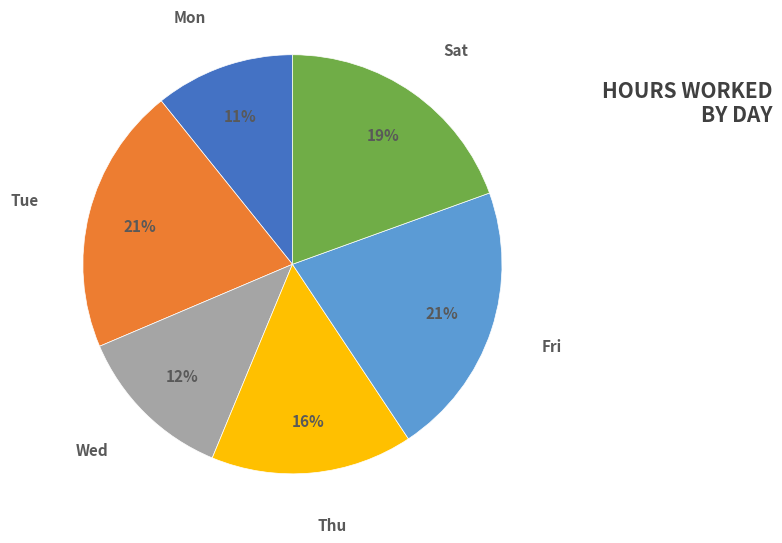

Does any single category account for the majority?

No